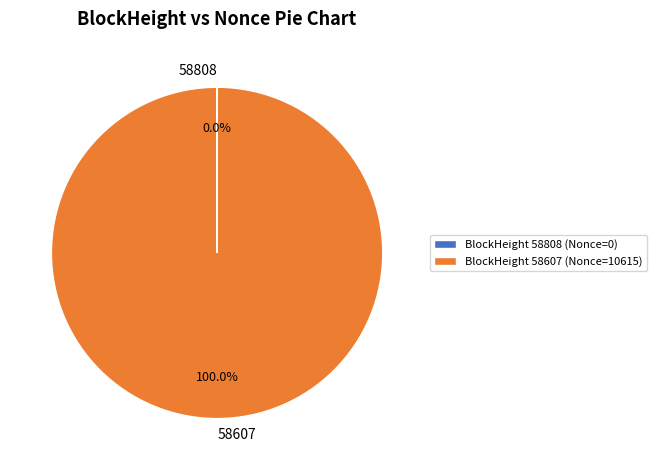

Does 58607 account for over 50% of the chart?

Yes